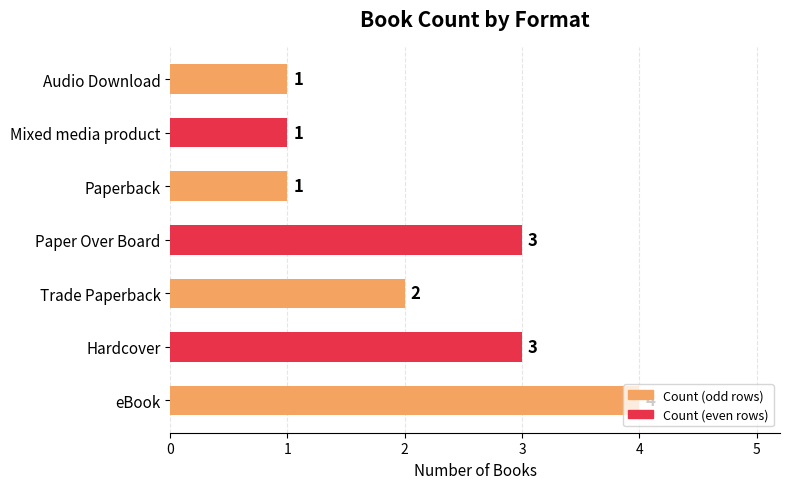

Is it true that the value at Paper Over Board is 3?

True